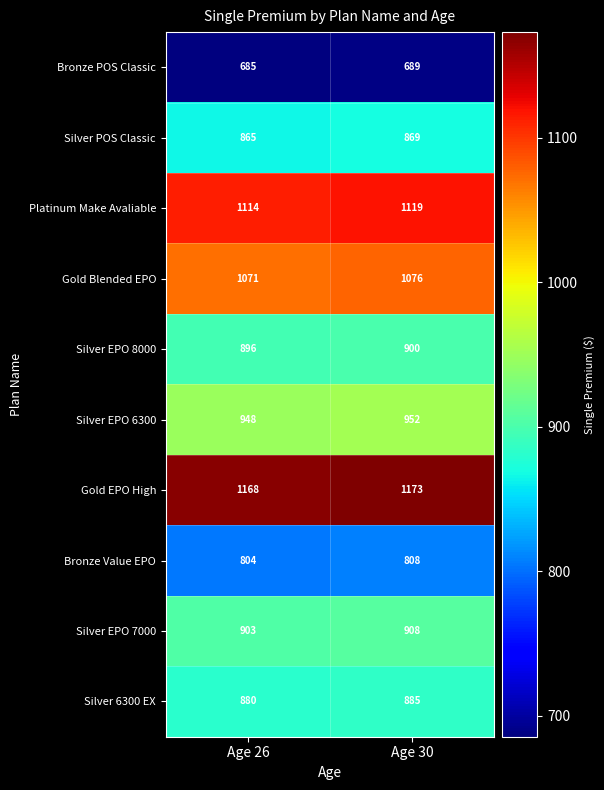

Which category has the highest value across all series?

Age 30